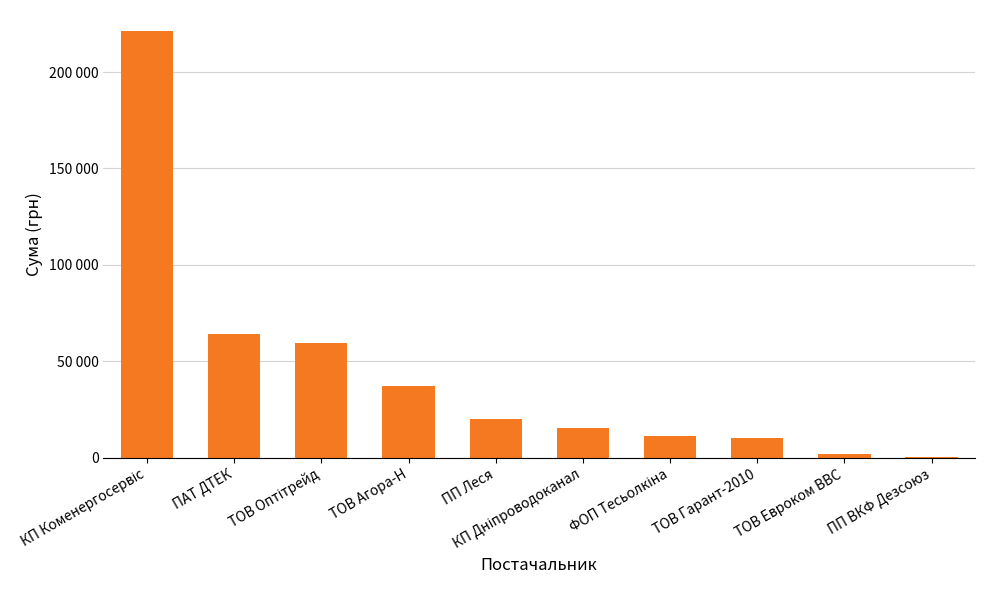

At which category does the chart reach its peak across all series?

КП Коменергосервіс